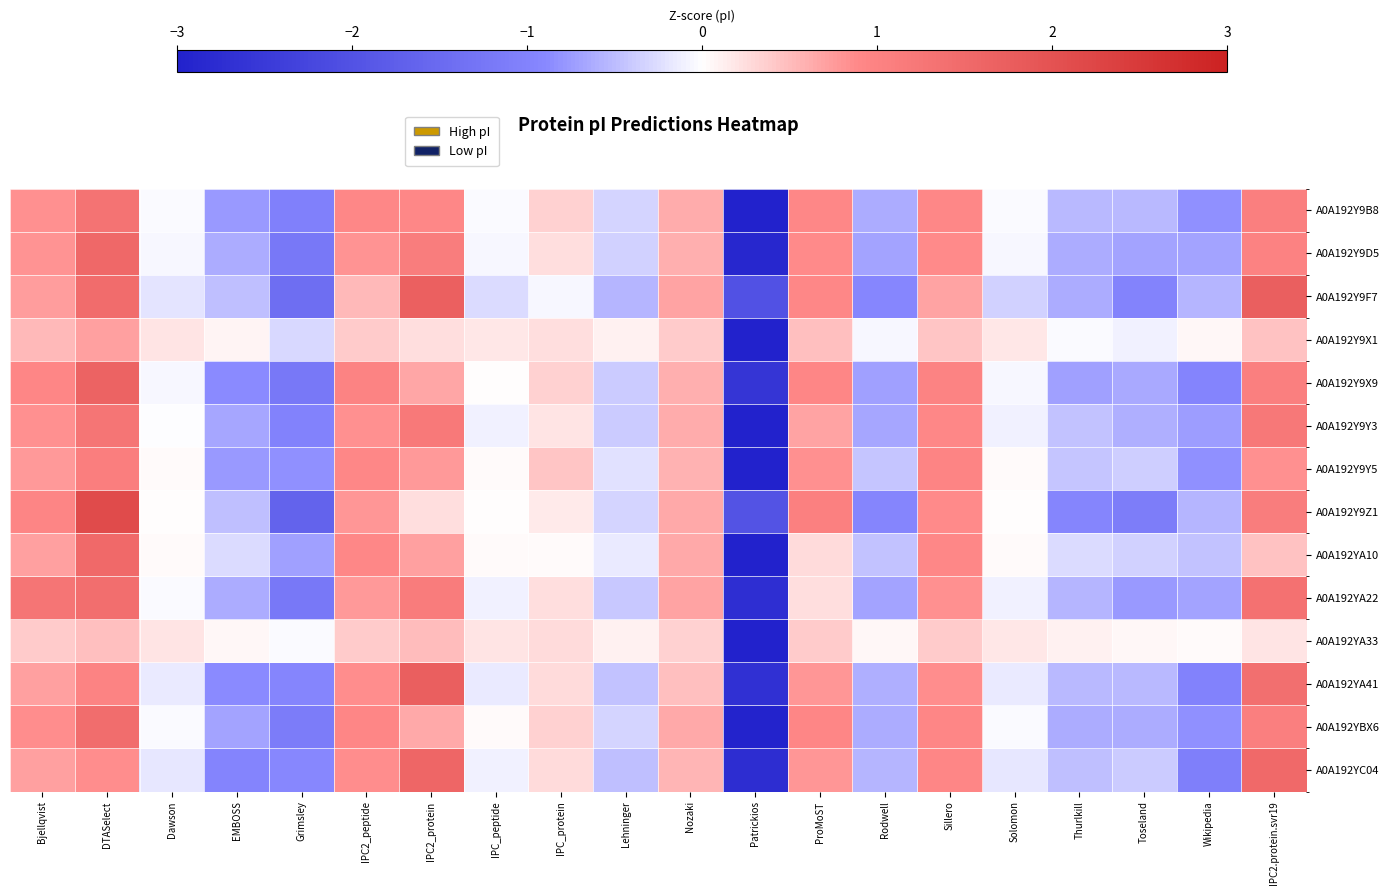

Reading left to right, what are all the values shown in this chart?

A0A192Y9B8: Bjellqvist=0.8	DTASelect=1.3	Dawson=-0.0	EMBOSS=-0.8	Grimsley=-1.0	IPC2_peptide=0.9	IPC2_protein=0.9	IPC_peptide=-0.0	IPC_protein=0.3	Lehninger=-0.3	Nozaki=0.6	Patrickios=-3.1	ProMoST=0.9	Rodwell=-0.6	Sillero=0.9	Solomon=-0.0	Thurlkill=-0.5	Toseland=-0.5	Wikipedia=-0.8	IPC2.protein.svr19=1.1
A0A192Y9D5: Bjellqvist=0.8	DTASelect=1.5	Dawson=-0.1	EMBOSS=-0.6	Grimsley=-1.2	IPC2_peptide=0.8	IPC2_protein=1.1	IPC_peptide=-0.1	IPC_protein=0.2	Lehninger=-0.3	Nozaki=0.6	Patrickios=-2.9	ProMoST=0.9	Rodwell=-0.7	Sillero=0.9	Solomon=-0.1	Thurlkill=-0.6	Toseland=-0.7	Wikipedia=-0.7	IPC2.protein.svr19=1.0
A0A192Y9F7: Bjellqvist=0.7	DTASelect=1.5	Dawson=-0.2	EMBOSS=-0.5	Grimsley=-1.4	IPC2_peptide=0.5	IPC2_protein=1.7	IPC_peptide=-0.3	IPC_protein=-0.1	Lehninger=-0.6	Nozaki=0.7	Patrickios=-2.0	ProMoST=0.9	Rodwell=-0.9	Sillero=0.7	Solomon=-0.3	Thurlkill=-0.6	Toseland=-1.0	Wikipedia=-0.6	IPC2.protein.svr19=1.7
A0A192Y9X1: Bjellqvist=0.5	DTASelect=0.7	Dawson=0.2	EMBOSS=0.1	Grimsley=-0.3	IPC2_peptide=0.4	IPC2_protein=0.2	IPC_peptide=0.2	IPC_protein=0.2	Lehninger=0.1	Nozaki=0.4	Patrickios=-4.2	ProMoST=0.5	Rodwell=-0.1	Sillero=0.4	Solomon=0.2	Thurlkill=-0.0	Toseland=-0.1	Wikipedia=0.1	IPC2.protein.svr19=0.5
A0A192Y9X9: Bjellqvist=0.9	DTASelect=1.7	Dawson=-0.1	EMBOSS=-0.9	Grimsley=-1.2	IPC2_peptide=1.0	IPC2_protein=0.7	IPC_peptide=0.0	IPC_protein=0.4	Lehninger=-0.4	Nozaki=0.6	Patrickios=-2.6	ProMoST=0.9	Rodwell=-0.7	Sillero=1.0	Solomon=-0.1	Thurlkill=-0.7	Toseland=-0.6	Wikipedia=-1.0	IPC2.protein.svr19=1.1
A0A192Y9Y3: Bjellqvist=0.8	DTASelect=1.3	Dawson=-0.0	EMBOSS=-0.7	Grimsley=-1.0	IPC2_peptide=0.8	IPC2_protein=1.2	IPC_peptide=-0.1	IPC_protein=0.2	Lehninger=-0.4	Nozaki=0.6	Patrickios=-3.0	ProMoST=0.7	Rodwell=-0.7	Sillero=0.9	Solomon=-0.1	Thurlkill=-0.5	Toseland=-0.6	Wikipedia=-0.7	IPC2.protein.svr19=1.2
A0A192Y9Y5: Bjellqvist=0.8	DTASelect=1.1	Dawson=0.0	EMBOSS=-0.8	Grimsley=-0.8	IPC2_peptide=0.9	IPC2_protein=0.8	IPC_peptide=0.0	IPC_protein=0.4	Lehninger=-0.2	Nozaki=0.6	Patrickios=-3.4	ProMoST=0.8	Rodwell=-0.4	Sillero=1.0	Solomon=0.0	Thurlkill=-0.4	Toseland=-0.4	Wikipedia=-0.8	IPC2.protein.svr19=0.8
A0A192Y9Z1: Bjellqvist=1.0	DTASelect=2.1	Dawson=0.0	EMBOSS=-0.5	Grimsley=-1.7	IPC2_peptide=0.8	IPC2_protein=0.2	IPC_peptide=0.0	IPC_protein=0.2	Lehninger=-0.3	Nozaki=0.6	Patrickios=-2.0	ProMoST=1.0	Rodwell=-0.9	Sillero=0.9	Solomon=0.0	Thurlkill=-0.9	Toseland=-1.1	Wikipedia=-0.5	IPC2.protein.svr19=1.1
A0A192YA10: Bjellqvist=0.7	DTASelect=1.5	Dawson=0.0	EMBOSS=-0.3	Grimsley=-0.7	IPC2_peptide=0.9	IPC2_protein=0.7	IPC_peptide=0.0	IPC_protein=0.0	Lehninger=-0.2	Nozaki=0.7	Patrickios=-3.6	ProMoST=0.3	Rodwell=-0.5	Sillero=0.9	Solomon=0.0	Thurlkill=-0.3	Toseland=-0.3	Wikipedia=-0.5	IPC2.protein.svr19=0.5
A0A192YA22: Bjellqvist=1.3	DTASelect=1.4	Dawson=-0.0	EMBOSS=-0.6	Grimsley=-1.2	IPC2_peptide=0.8	IPC2_protein=1.1	IPC_peptide=-0.1	IPC_protein=0.2	Lehninger=-0.4	Nozaki=0.7	Patrickios=-2.7	ProMoST=0.2	Rodwell=-0.7	Sillero=0.8	Solomon=-0.1	Thurlkill=-0.6	Toseland=-0.8	Wikipedia=-0.7	IPC2.protein.svr19=1.4
A0A192YA33: Bjellqvist=0.4	DTASelect=0.5	Dawson=0.2	EMBOSS=0.1	Grimsley=-0.0	IPC2_peptide=0.4	IPC2_protein=0.5	IPC_peptide=0.2	IPC_protein=0.3	Lehninger=0.1	Nozaki=0.3	Patrickios=-4.3	ProMoST=0.4	Rodwell=0.1	Sillero=0.4	Solomon=0.2	Thurlkill=0.1	Toseland=0.1	Wikipedia=0.0	IPC2.protein.svr19=0.2
A0A192YA41: Bjellqvist=0.7	DTASelect=1.0	Dawson=-0.2	EMBOSS=-0.9	Grimsley=-1.0	IPC2_peptide=0.9	IPC2_protein=1.7	IPC_peptide=-0.2	IPC_protein=0.3	Lehninger=-0.4	Nozaki=0.5	Patrickios=-2.7	ProMoST=0.8	Rodwell=-0.6	Sillero=0.9	Solomon=-0.2	Thurlkill=-0.5	Toseland=-0.5	Wikipedia=-1.0	IPC2.protein.svr19=1.4
A0A192YBX6: Bjellqvist=0.9	DTASelect=1.4	Dawson=-0.0	EMBOSS=-0.7	Grimsley=-1.1	IPC2_peptide=0.9	IPC2_protein=0.6	IPC_peptide=0.0	IPC_protein=0.3	Lehninger=-0.3	Nozaki=0.6	Patrickios=-3.0	ProMoST=0.9	Rodwell=-0.6	Sillero=0.9	Solomon=-0.0	Thurlkill=-0.6	Toseland=-0.6	Wikipedia=-0.8	IPC2.protein.svr19=1.1
A0A192YC04: Bjellqvist=0.7	DTASelect=0.9	Dawson=-0.2	EMBOSS=-1.0	Grimsley=-0.9	IPC2_peptide=0.9	IPC2_protein=1.6	IPC_peptide=-0.1	IPC_protein=0.3	Lehninger=-0.5	Nozaki=0.6	Patrickios=-2.7	ProMoST=0.8	Rodwell=-0.5	Sillero=0.9	Solomon=-0.2	Thurlkill=-0.5	Toseland=-0.4	Wikipedia=-1.1	IPC2.protein.svr19=1.5